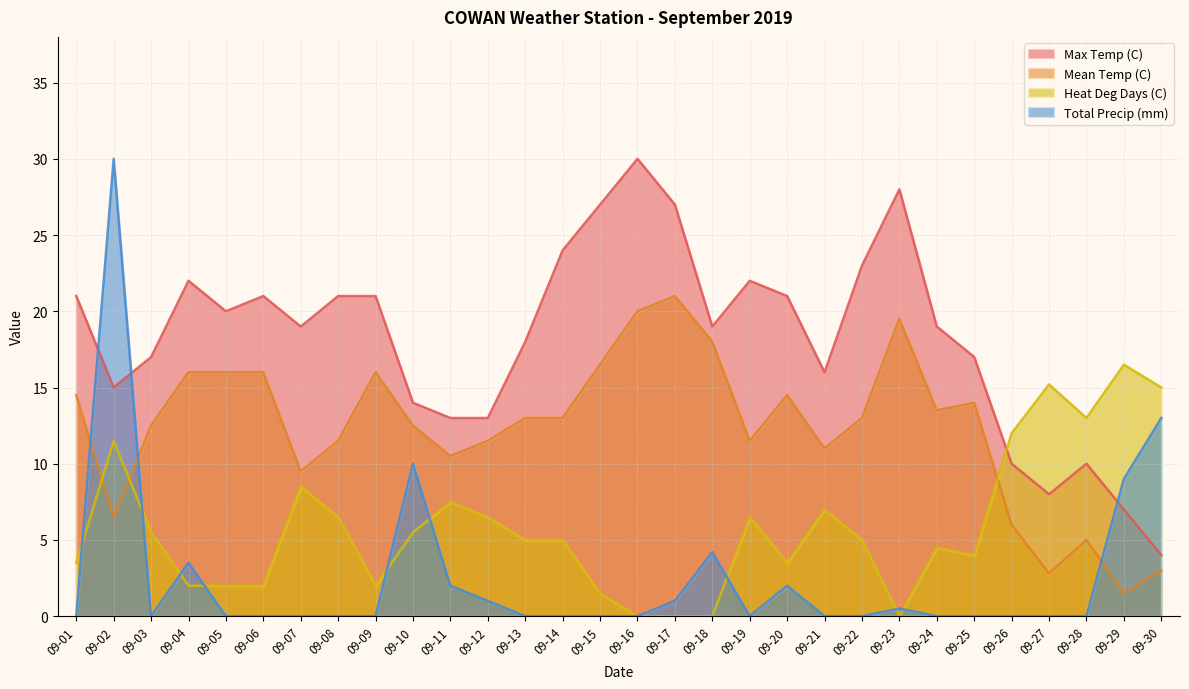

Which label corresponds to the smallest value in the chart?

09-16